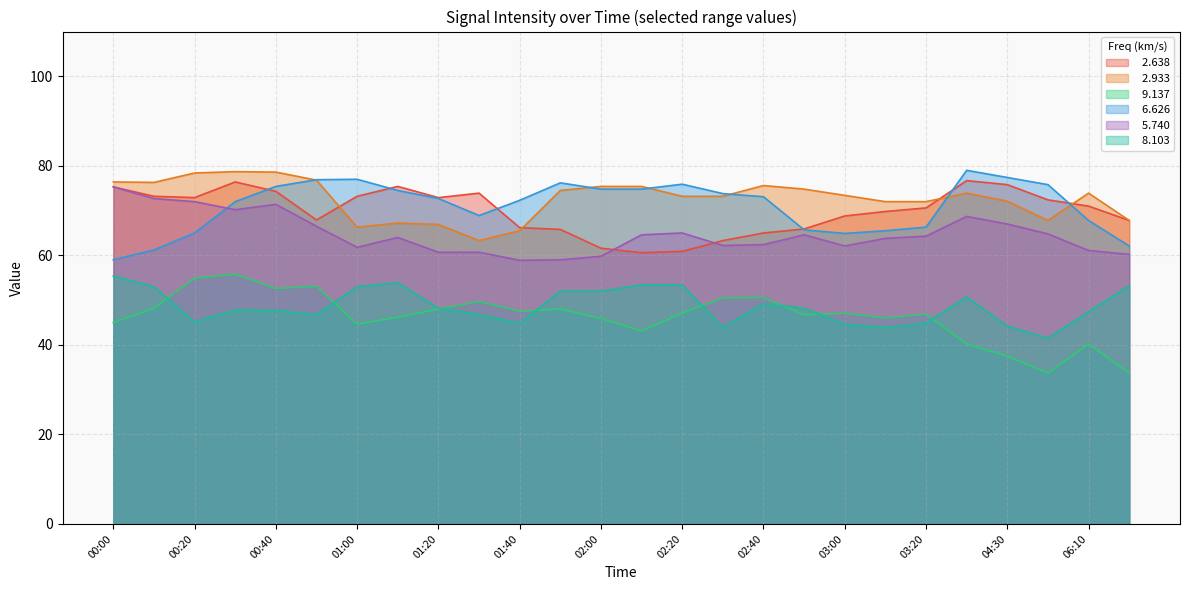

Reading left to right, list all the values displayed in this chart.

  2.638: 75.3	73.2	72.9	76.4	74.3	67.9	73.2	75.4	72.9	73.9	66.2	65.8	61.6	60.6	60.9	63.3	65.0	65.9	68.8	69.8	70.6	76.7	75.8	72.4	71.0	67.8
  2.933: 76.4	76.3	78.4	78.7	78.6	76.8	66.3	67.2	66.9	63.3	65.5	74.5	75.4	75.4	73.2	73.2	75.6	74.8	73.4	72.0	72.0	73.9	72.1	67.8	73.9	67.8
  9.137: 45.0	48.2	54.9	55.8	52.6	53.1	44.6	46.2	48.0	49.7	47.5	48.0	45.9	43.1	47.1	50.5	50.6	46.7	47.1	46.0	46.9	40.2	37.5	33.7	40.2	33.7
  6.626: 59.0	61.2	65.0	72.0	75.4	76.9	77.0	74.5	72.7	68.9	72.3	76.2	74.8	74.8	75.9	73.8	73.1	65.7	64.9	65.5	66.3	79.0	77.4	75.8	67.8	62.1
  5.740: 75.3	72.7	72.0	70.2	71.4	66.5	61.8	64.0	60.7	60.7	58.9	59.0	59.8	64.6	65.0	62.2	62.4	64.6	62.1	63.8	64.3	68.7	67.0	64.8	61.1	60.2
  8.103: 55.4	53.0	45.1	47.8	47.7	46.7	53.0	53.9	48.2	46.8	44.8	52.0	52.0	53.4	53.4	43.9	49.2	48.2	44.6	43.9	44.9	50.7	44.2	41.5	47.4	53.2